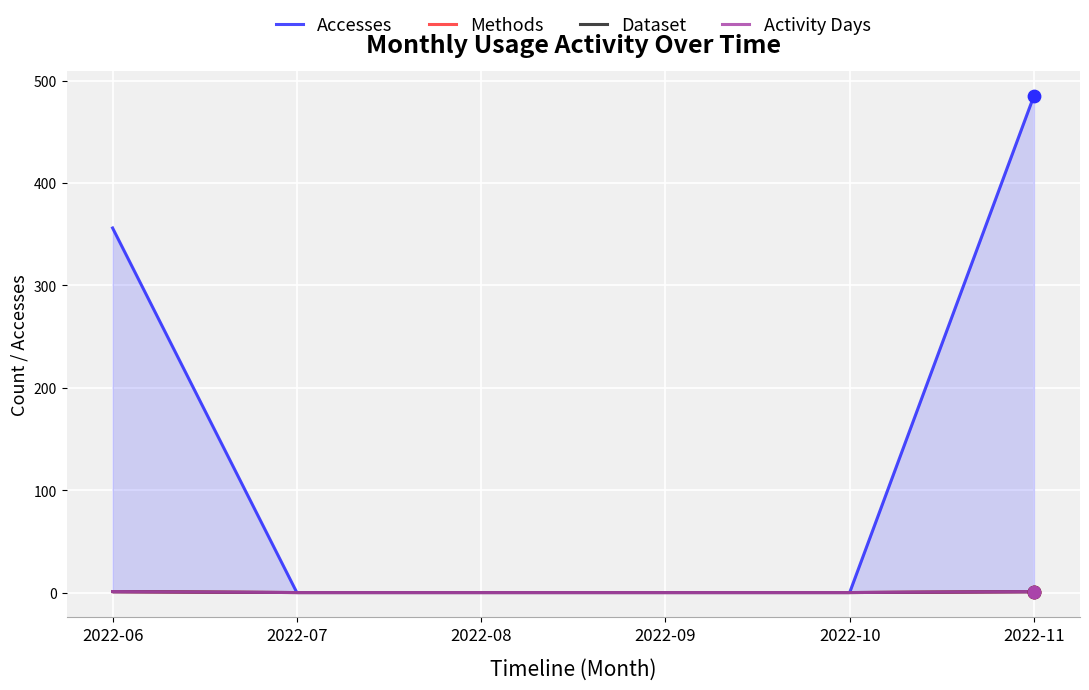

Which series has the largest Y range (max minus min)?

Accesses